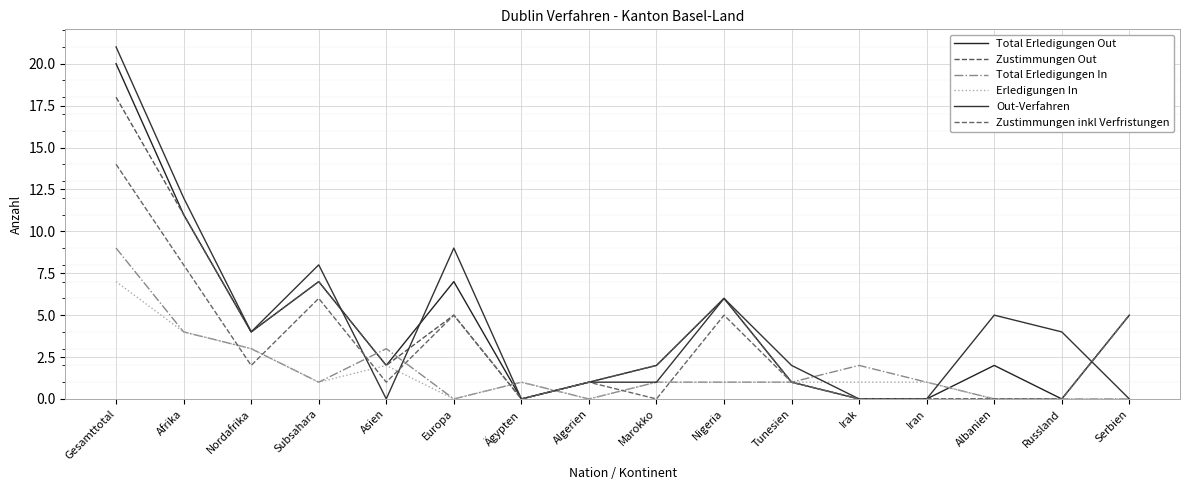

What is the greatest value displayed?

21